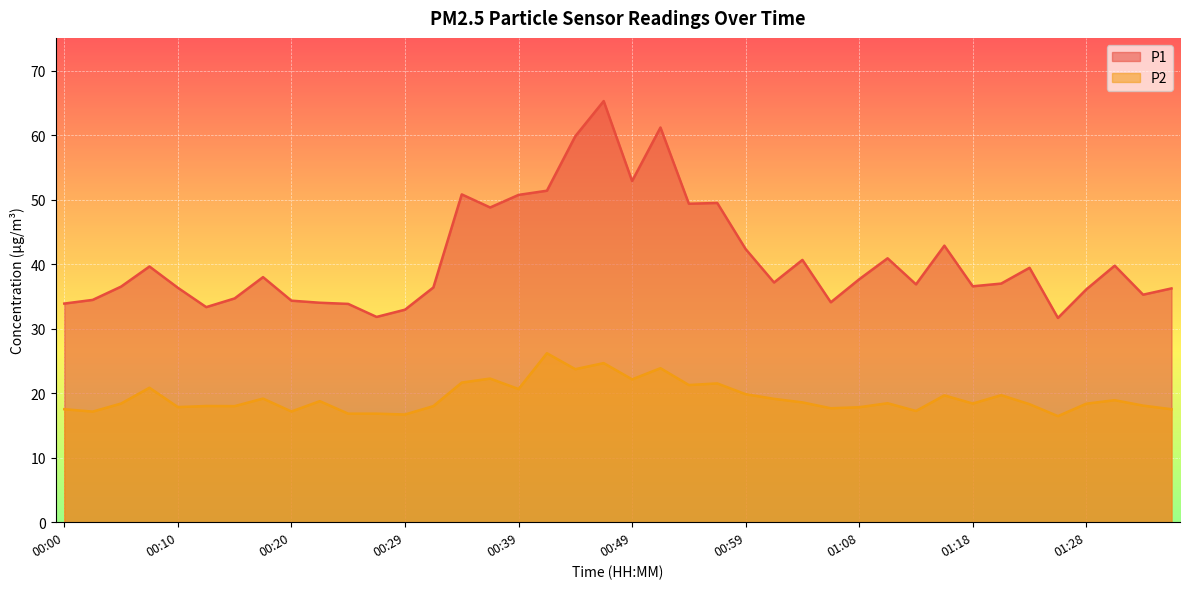

Rank the series by their maximum value, from highest to lowest.

P1, P2